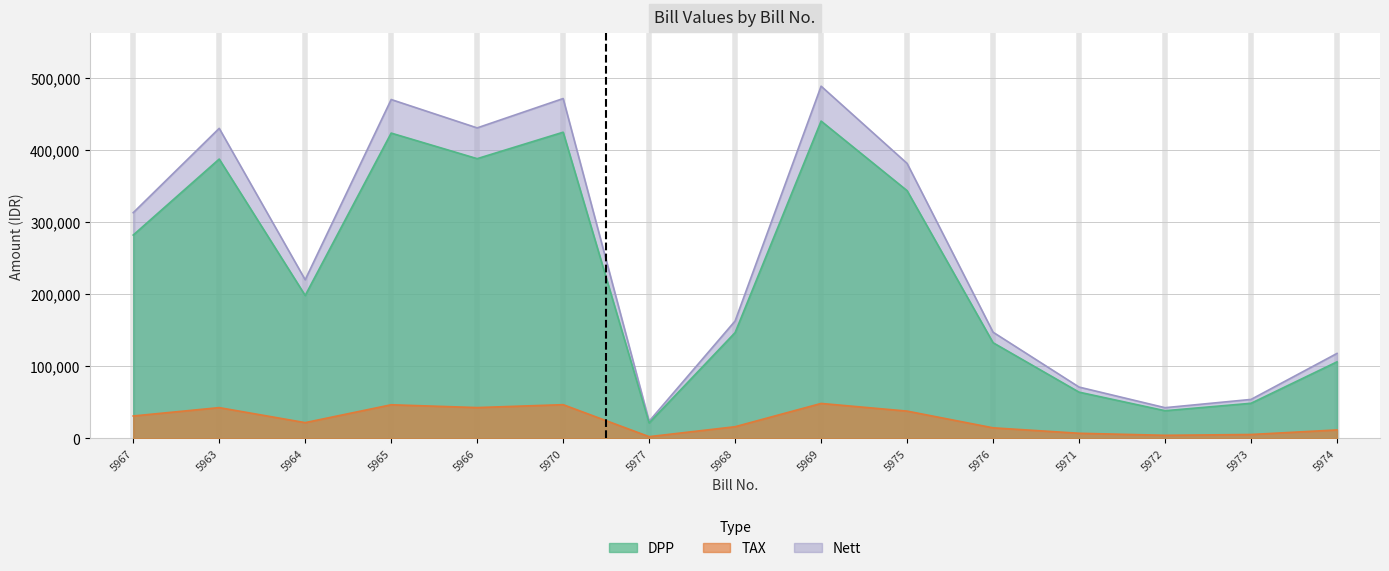

In DPP, how many points are lower than both neighbors (excluding endpoints)?

4